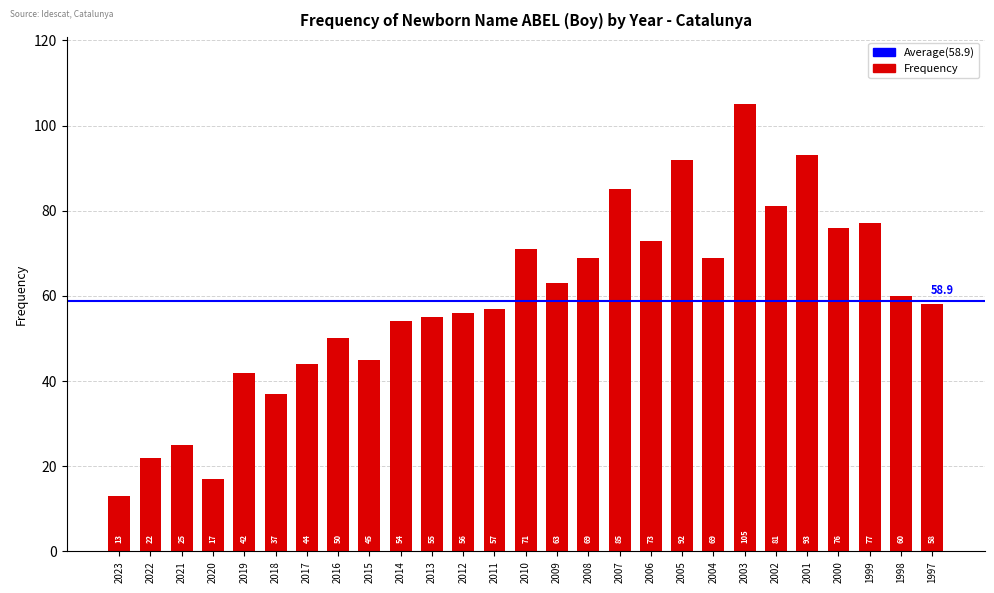

What is the value of the 11th bar from the left?

55